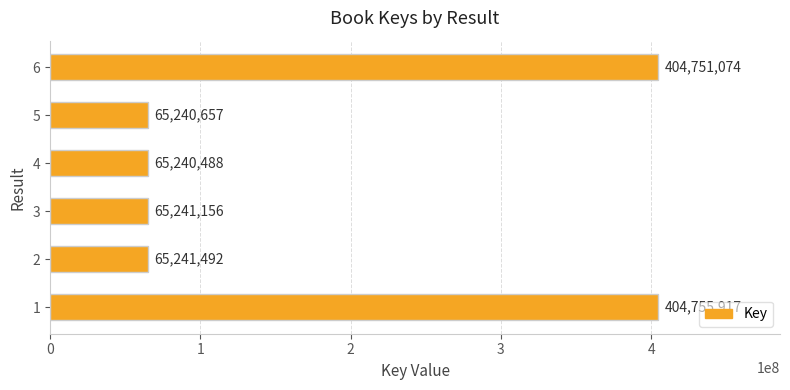

Reading top to bottom, extract all data points from this chart.

6=404751074	5=65240657	4=65240488	3=65241156	2=65241492	1=404755917